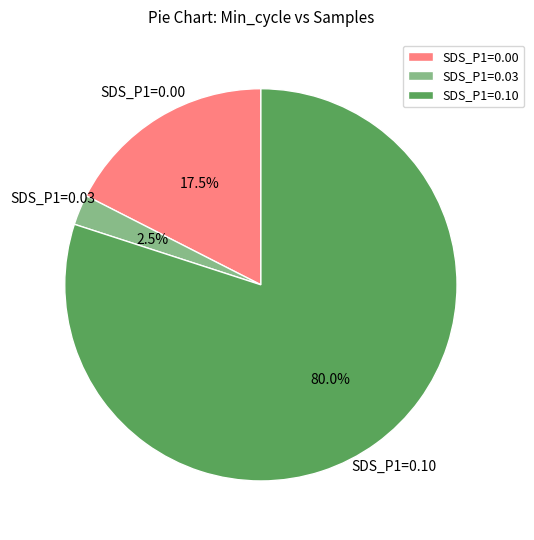

Which slice is the smallest?

SDS_P1=0.03